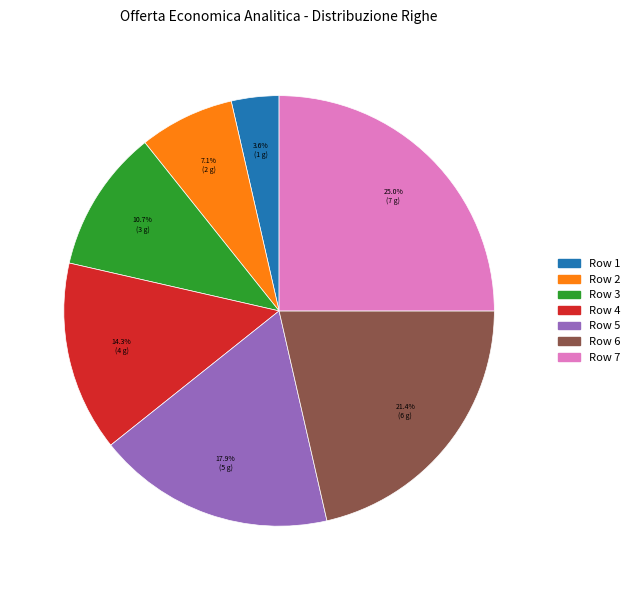

To the nearest percent, what is the combined percentage of Row 2 and Row 1?

11%